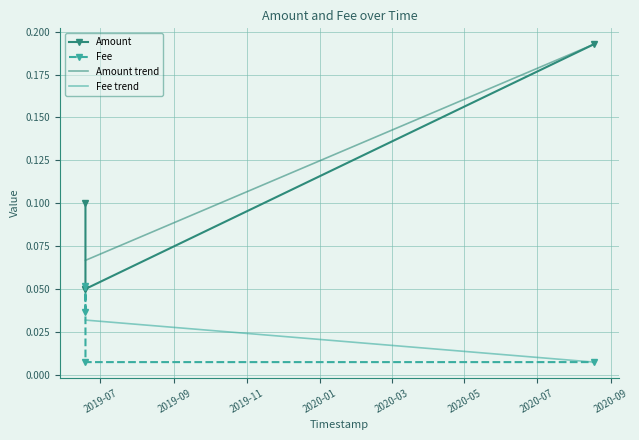

Which series has the largest range (max minus min)?

Amount